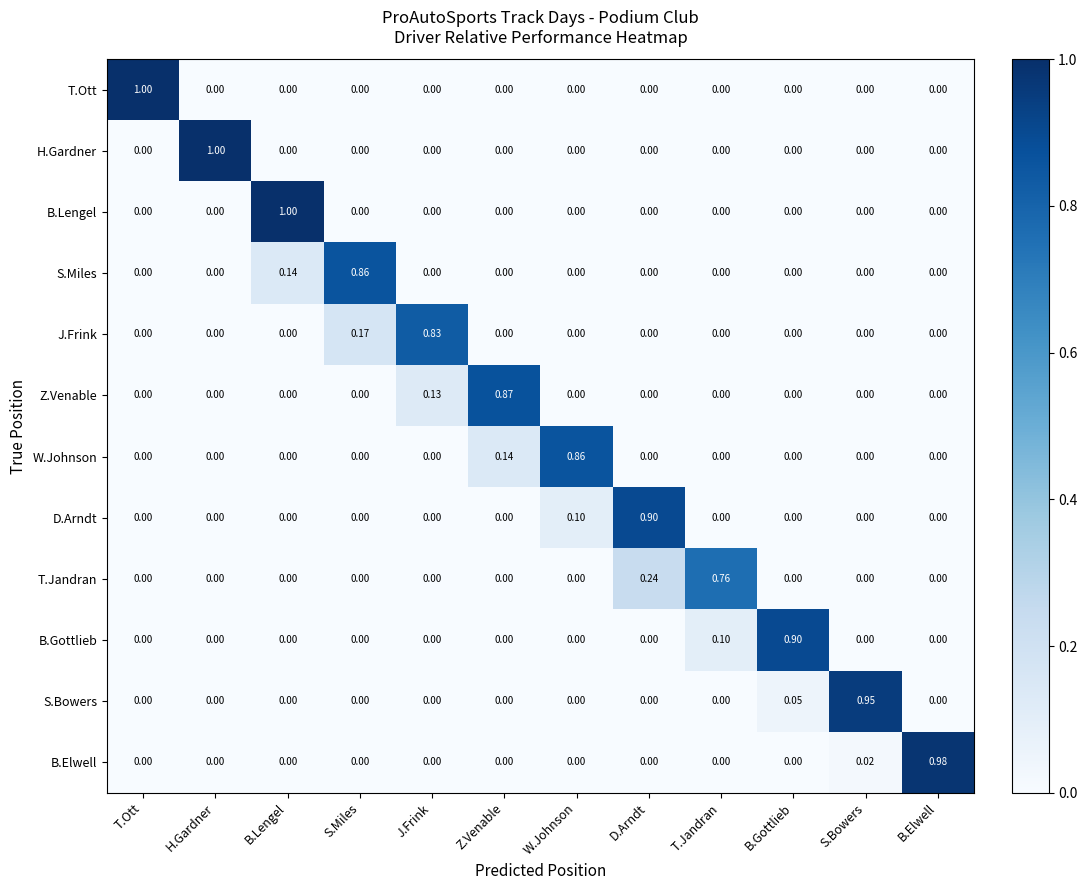

What is the spread (max minus min) of values at D.Arndt?

0.9